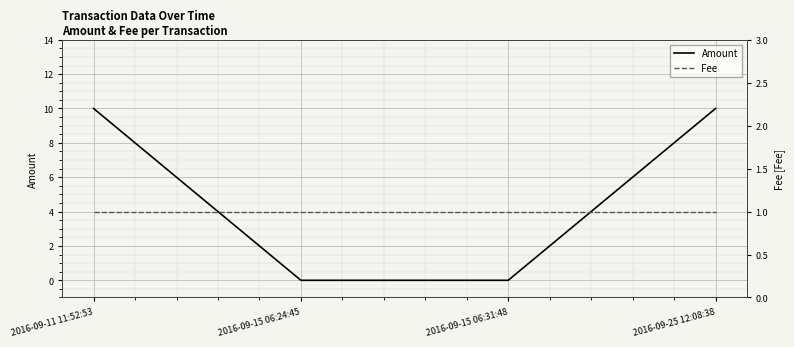

Rank the categories by Fee value from lowest to highest.

2016-09-11 11:52:53, 2016-09-15 06:24:45, 2016-09-15 06:31:48, 2016-09-25 12:08:38